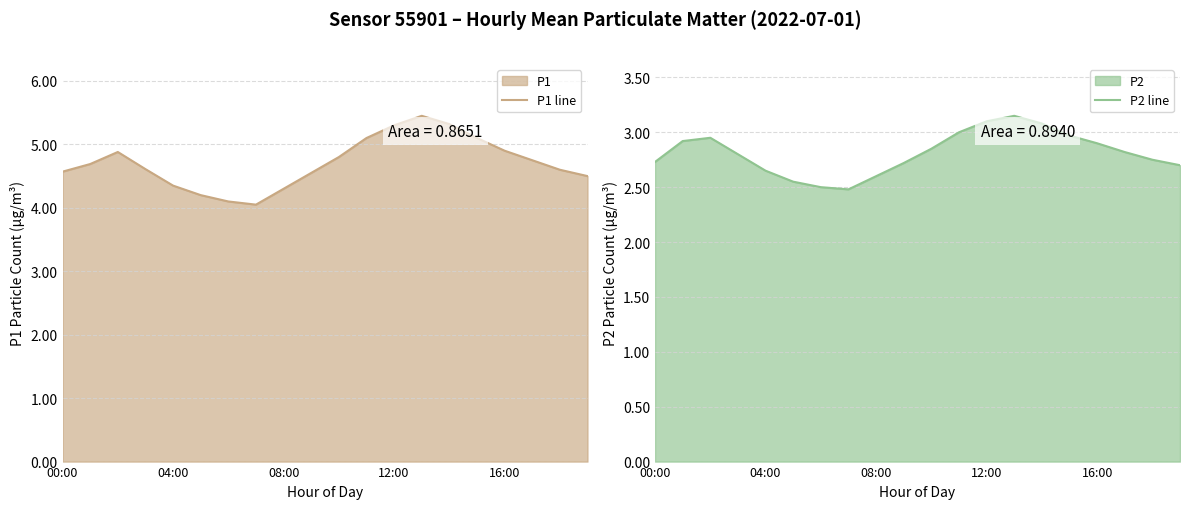

What is the difference between the maximum and minimum values in the P2 line series?

0.7